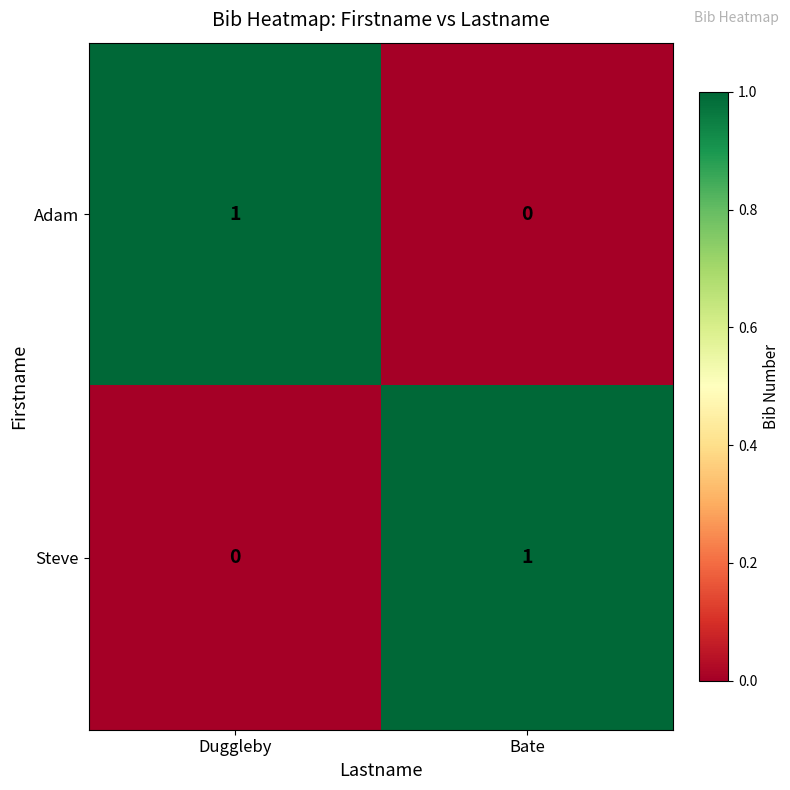

How many data points in Adam are less than 1?

1